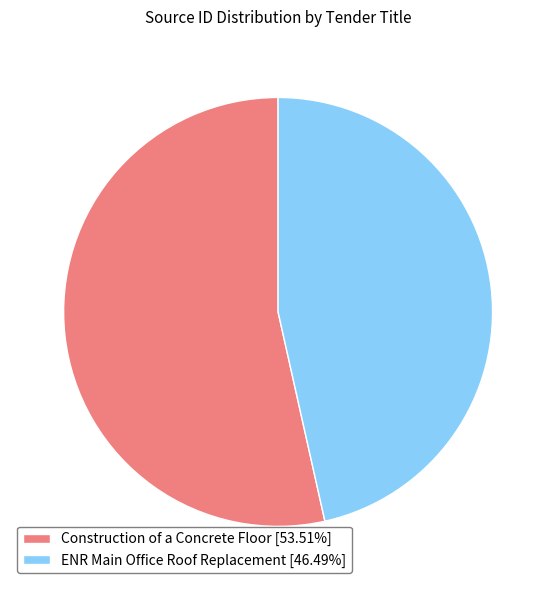

Count the number of slices in the pie.

2